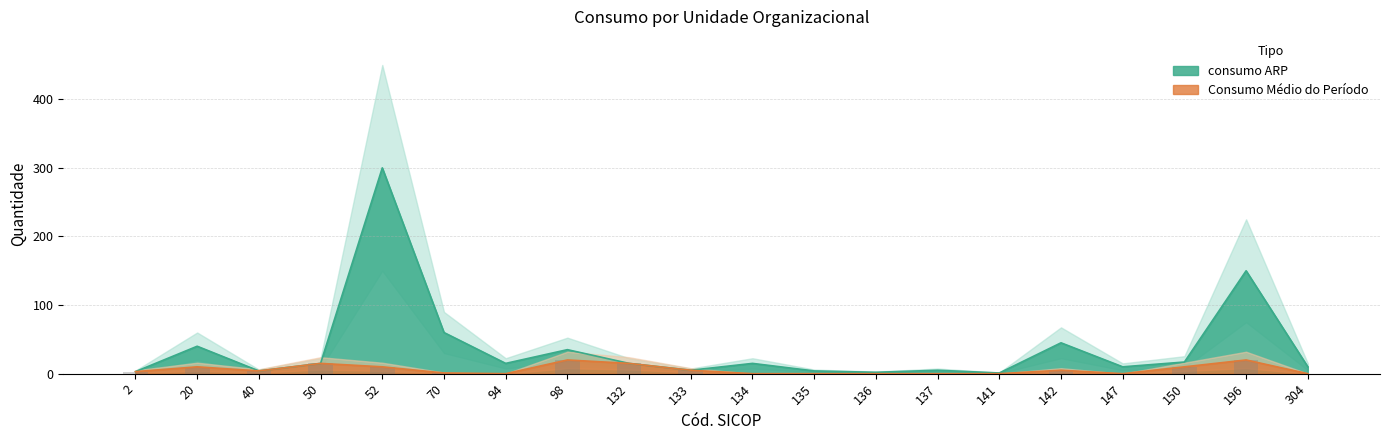

Between 70 and 94, which is larger?

70